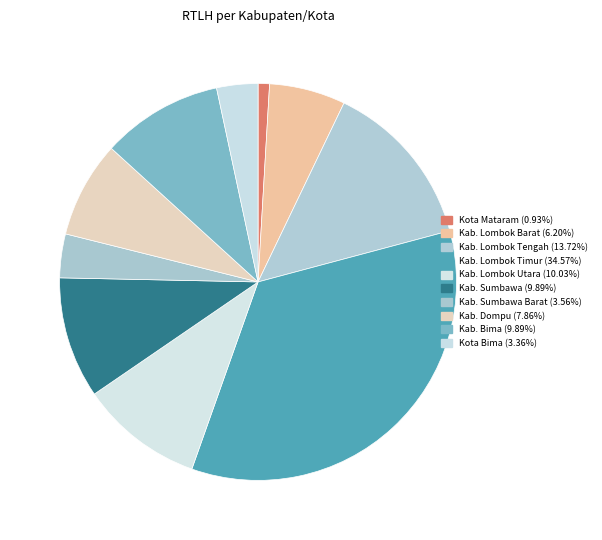

What is the largest slice in the pie chart?

Kab. Lombok Timur